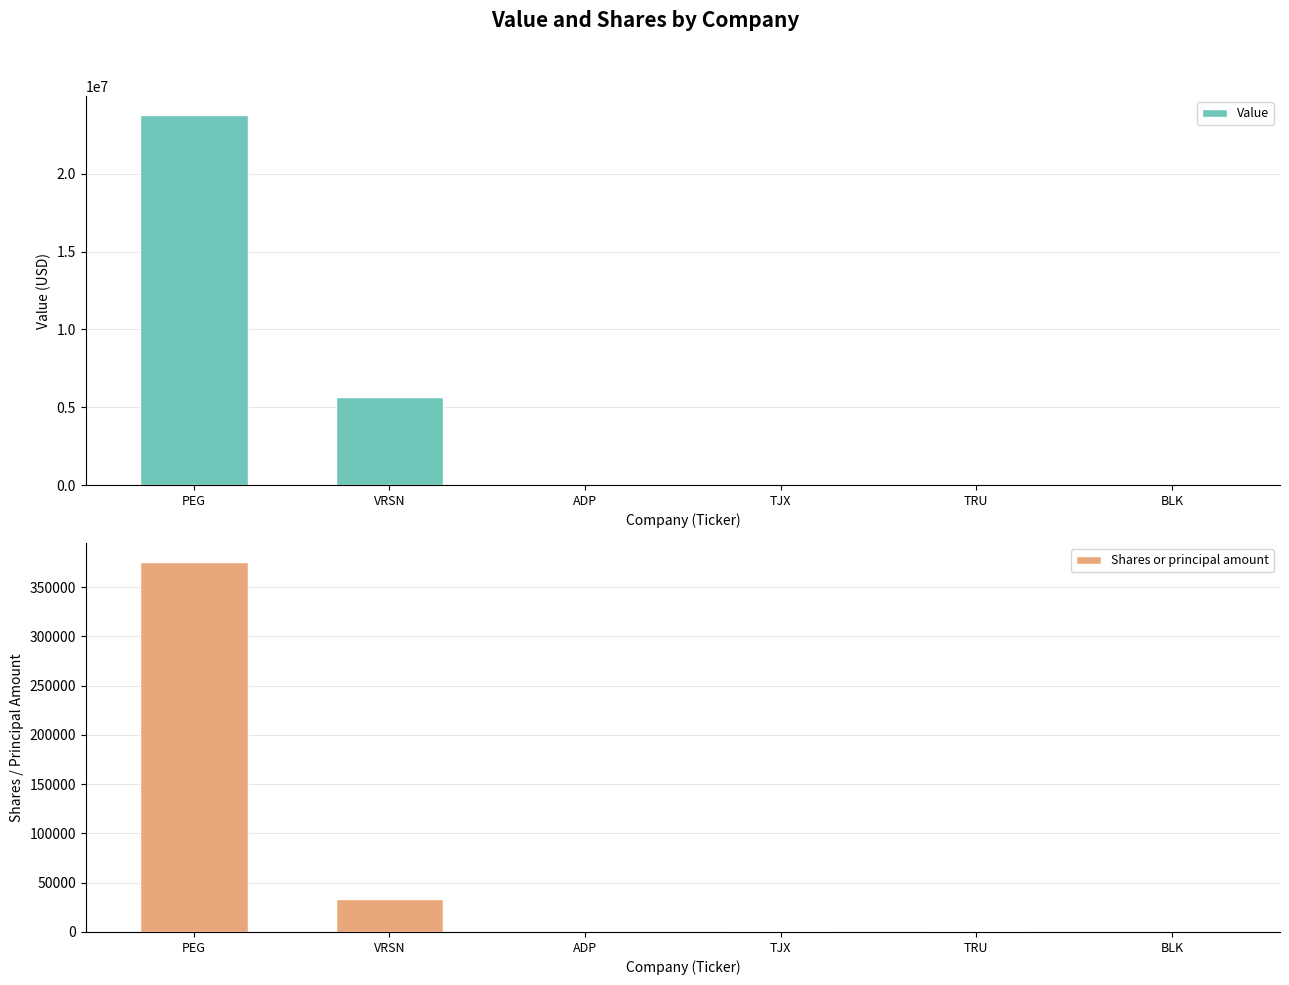

Which label corresponds to the smallest value in the chart?

BLK